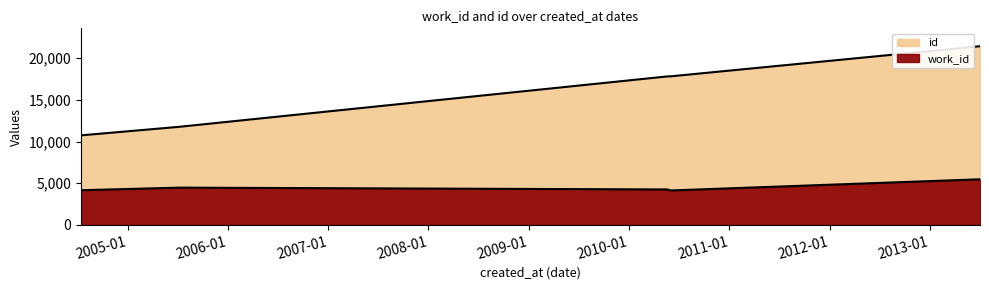

True or false: id has more than 0 points higher than both neighbors.

False